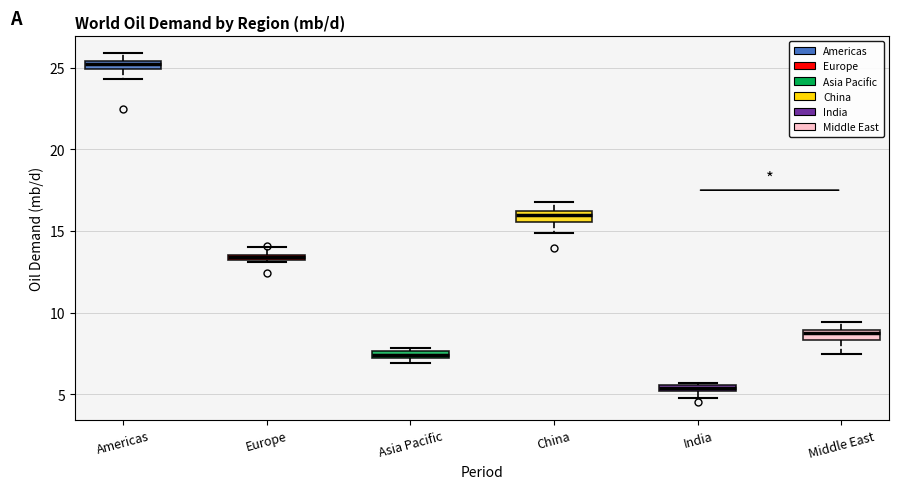

Which box has the highest median line?

Americas